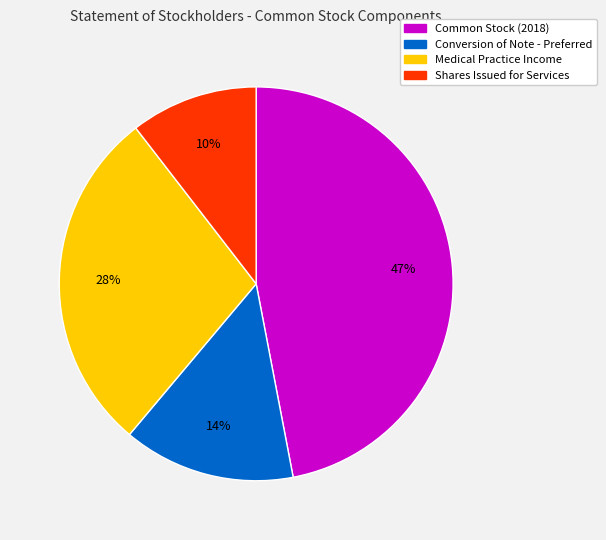

Is there a majority slice in this chart?

No